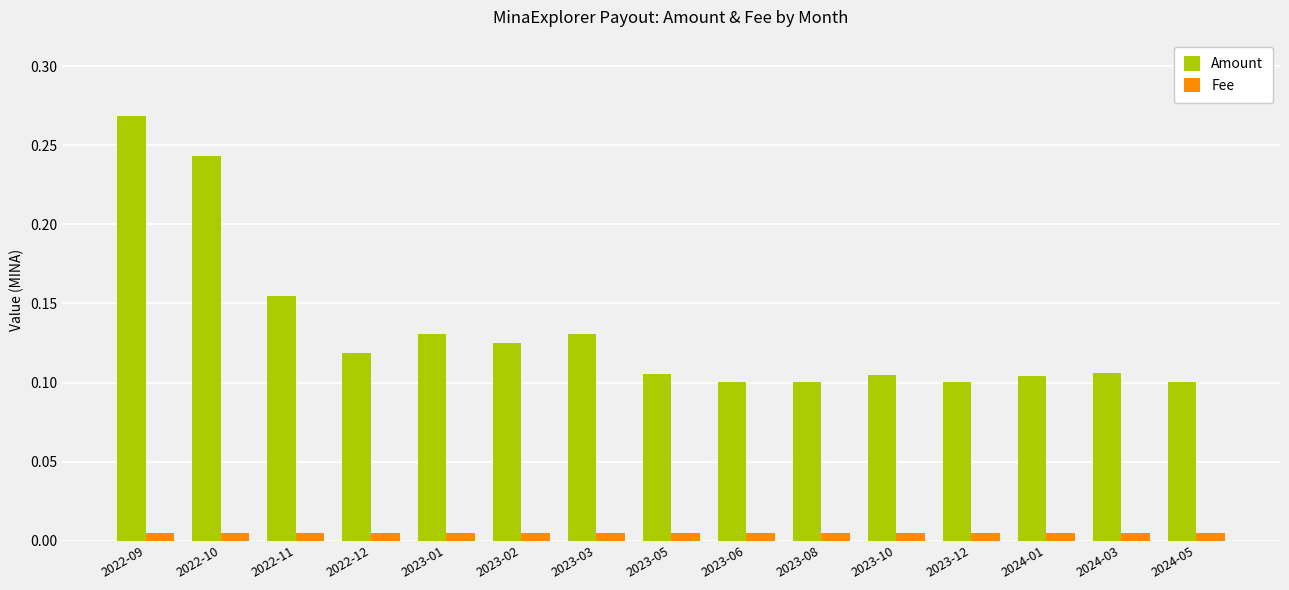

What is the sum of all Amount values?

2.0